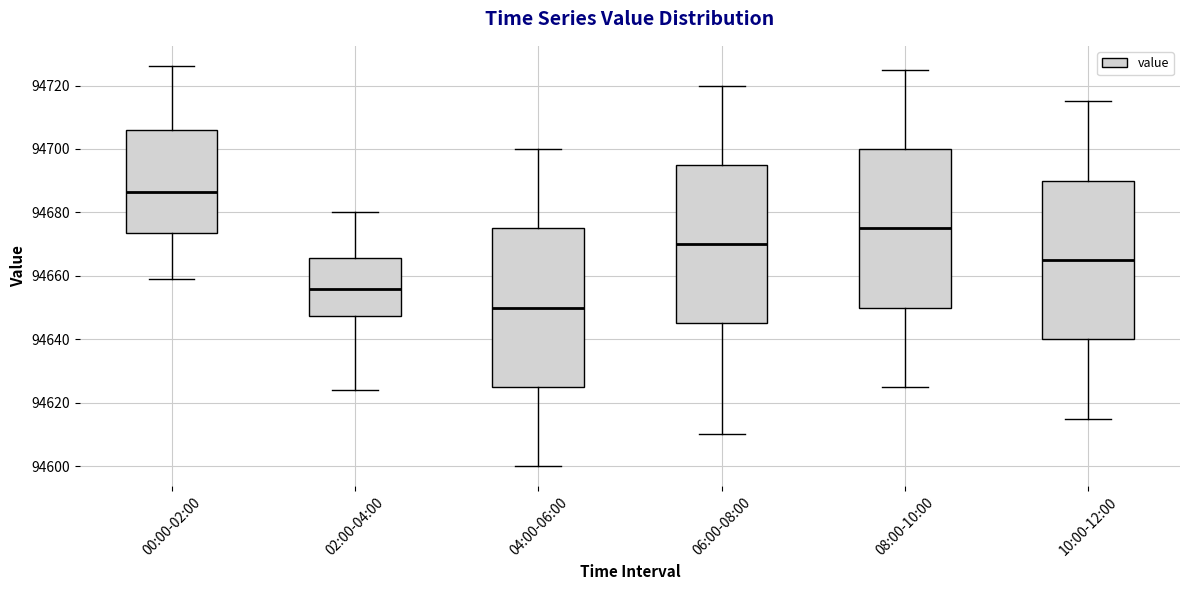

Where does the median line of the box for 00:00-02:00 sit on the y-axis? The values are not printed on the chart, so give them approximately, as read against the axis.

94686